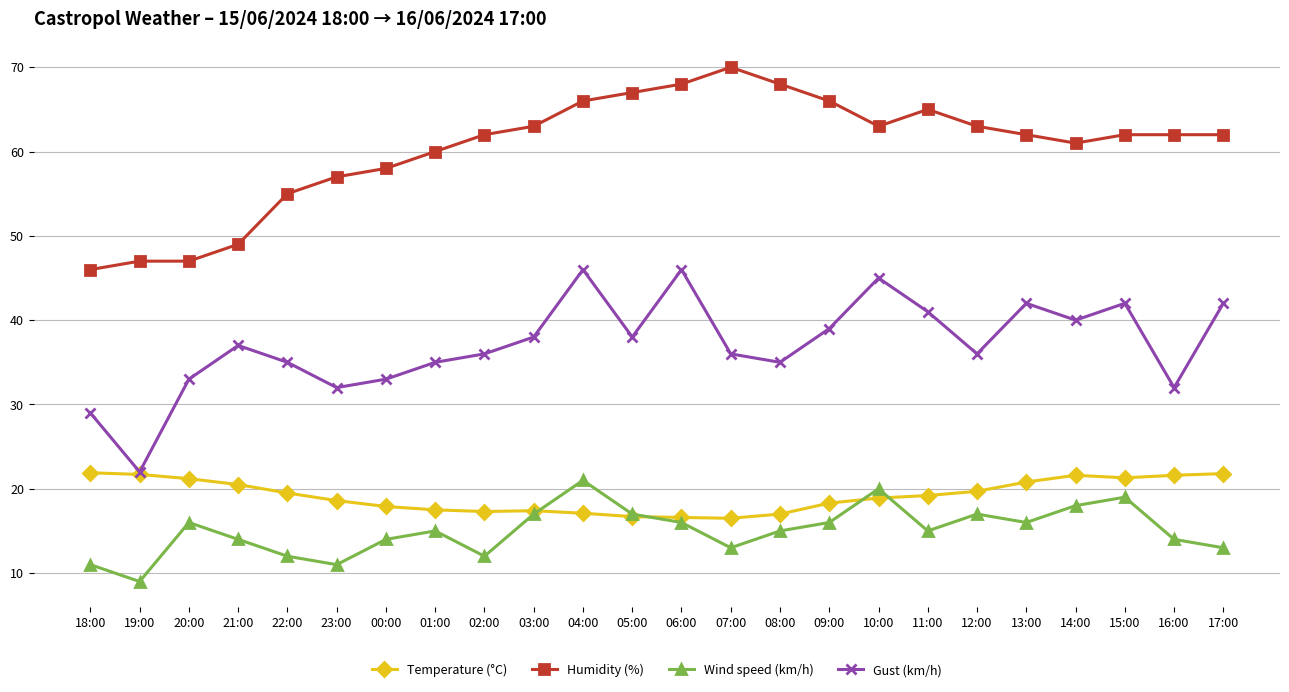

True or false: Wind speed (km/h) and Gust (km/h) intersect in this chart.

False